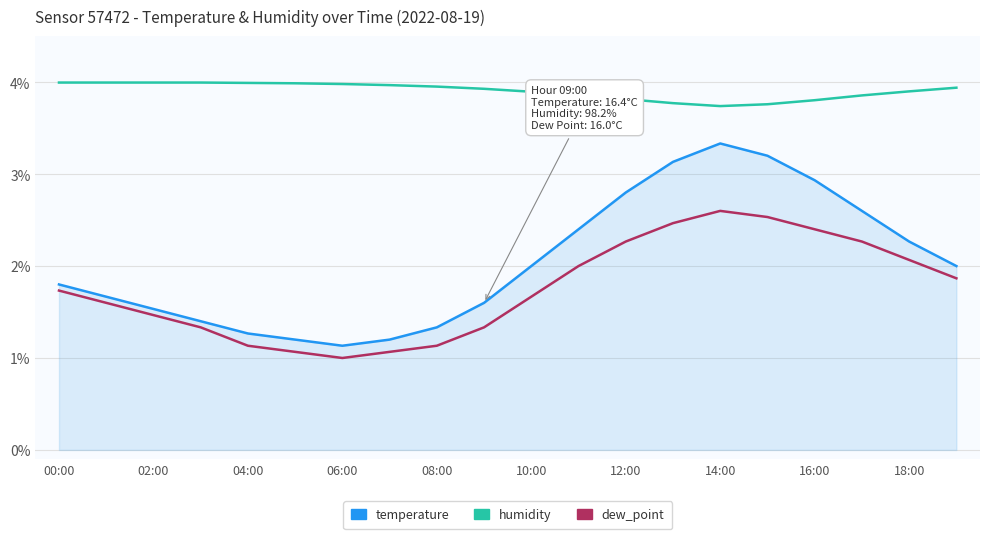

True or false: dew_point and temperature cross at least once.

False